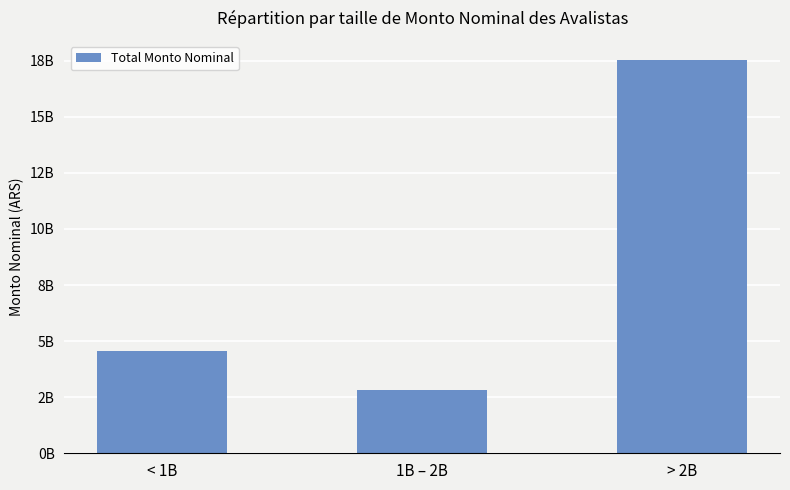

Are the bars horizontal?

No